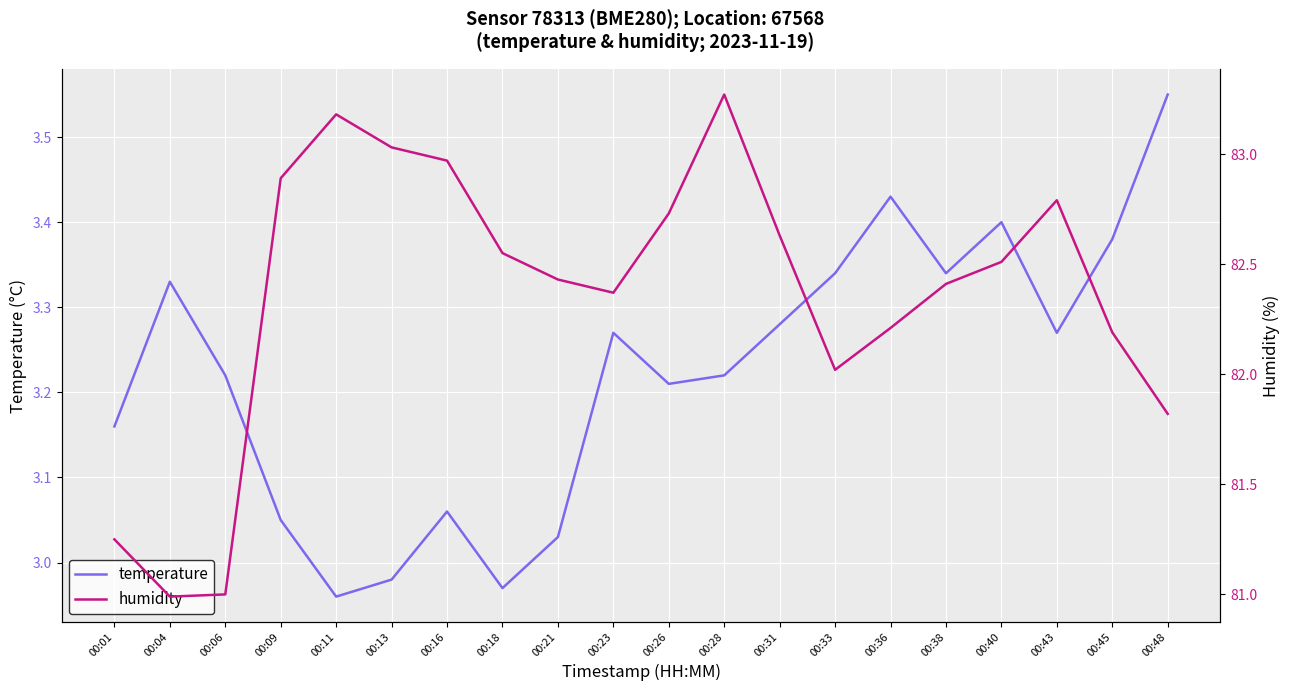

How many lines are shown in the chart?

2